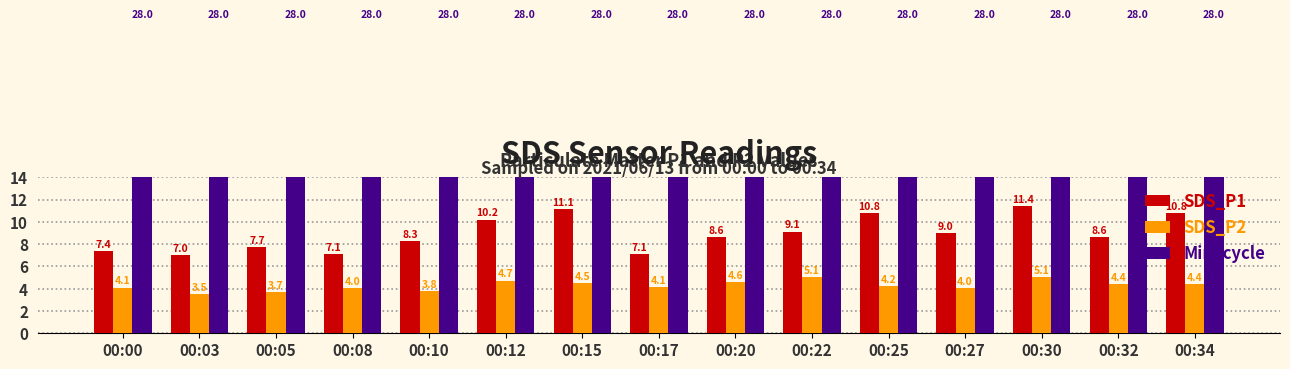

Which series has the largest total across all categories?

Min_cycle